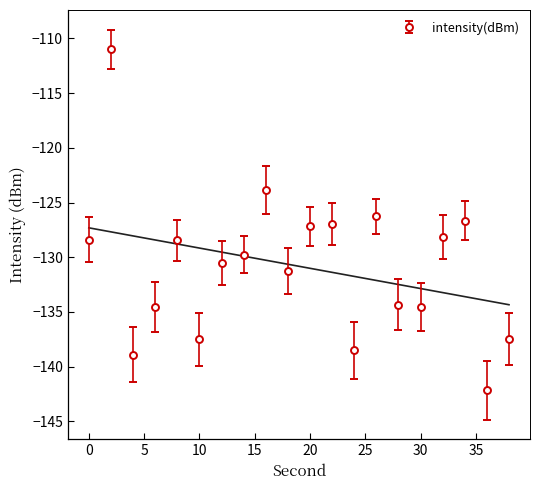

At which category does the data reach its first local valley?

4